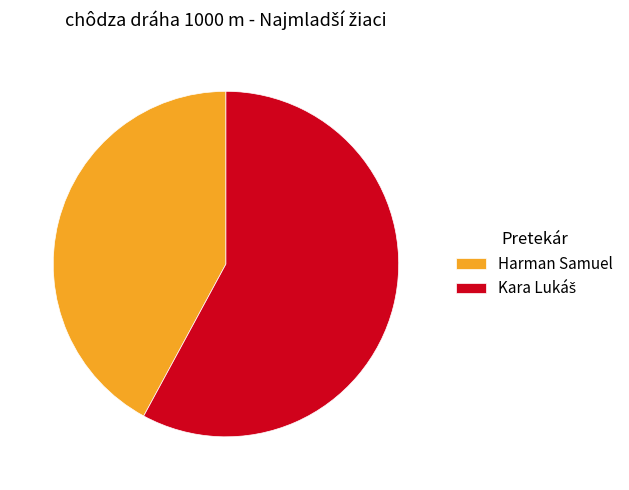

Is it true that Harman Samuel is 42% of the pie?

True